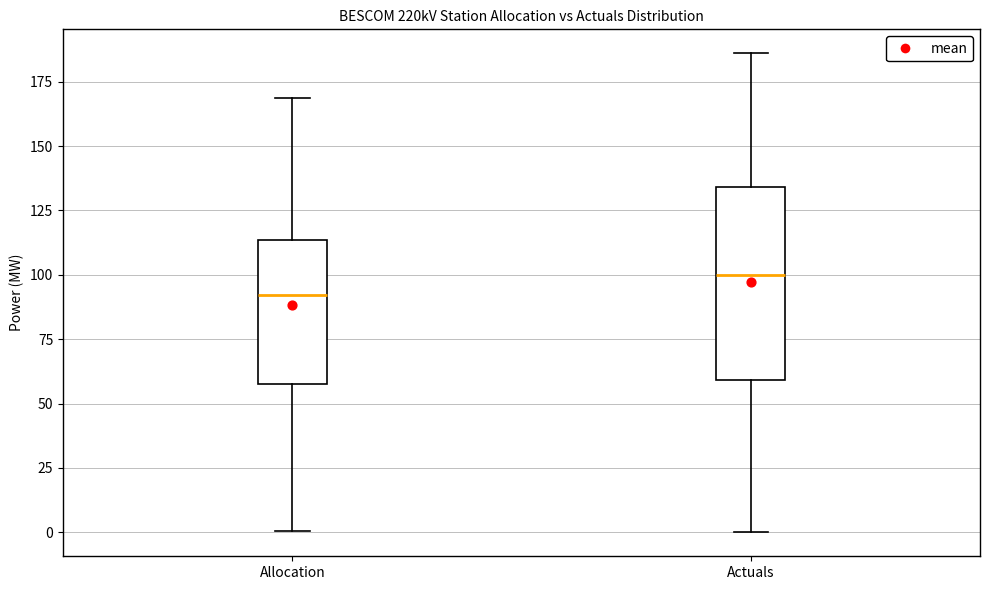

Reading left to right, transcribe this box plot: for each box, give where its median line is, the range the box spans, and where its two whiskers end, as read against the y-axis. The values are not printed on the chart, so give them approximately, as read against the axis.

Allocation: median 90, box 60 to 115, whiskers 0 to 170
Actuals: median 100, box 60 to 135, whiskers 0 to 185